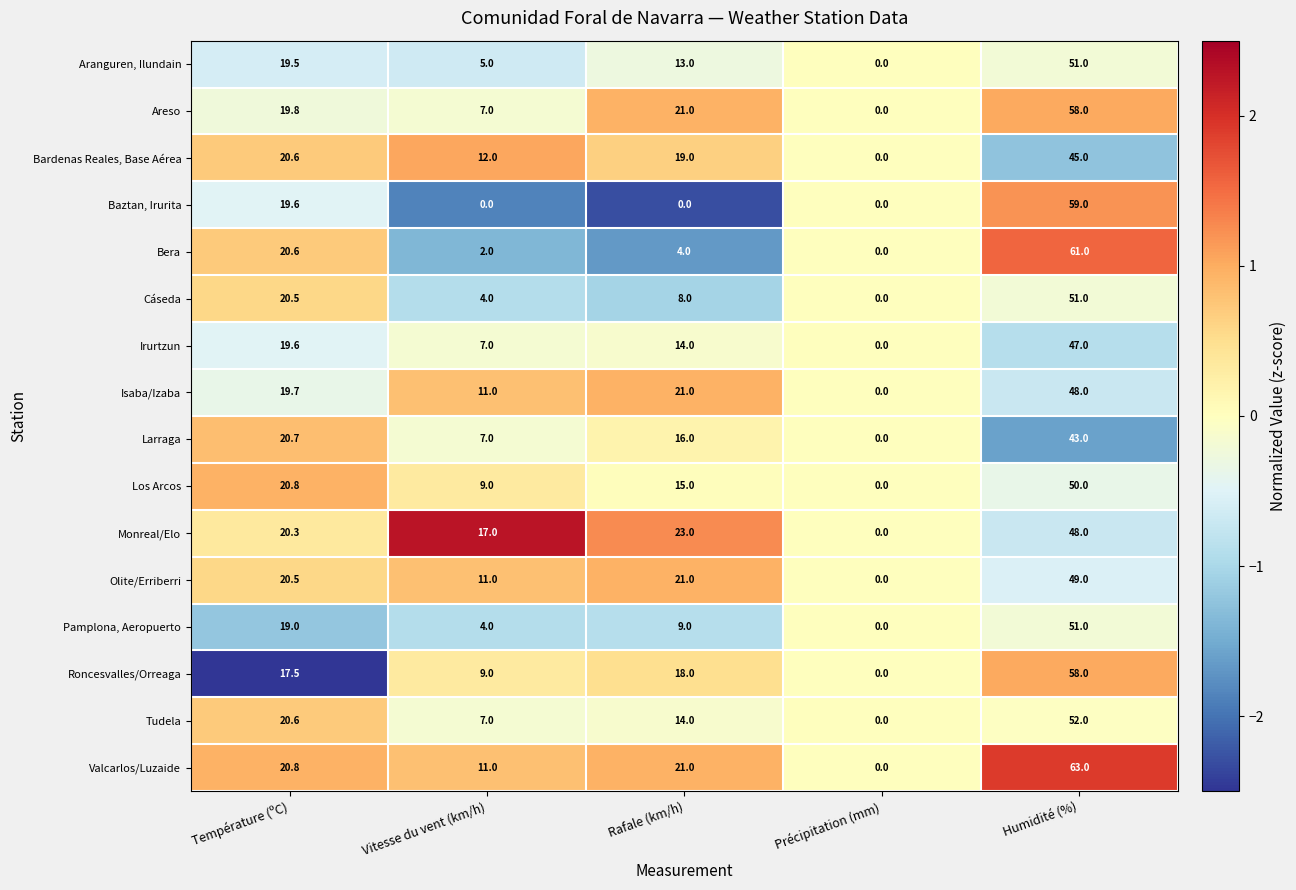

What is the maximum value shown in the chart?

63.0